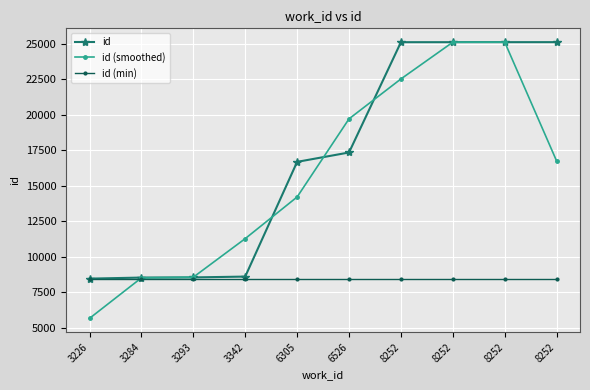

True or false: id and id (min) intersect in this chart.

False